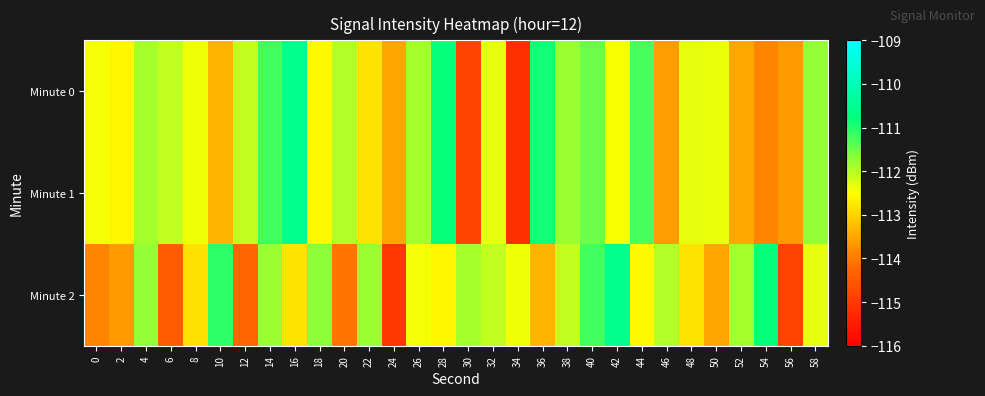

How many categories are shown in the chart?

30